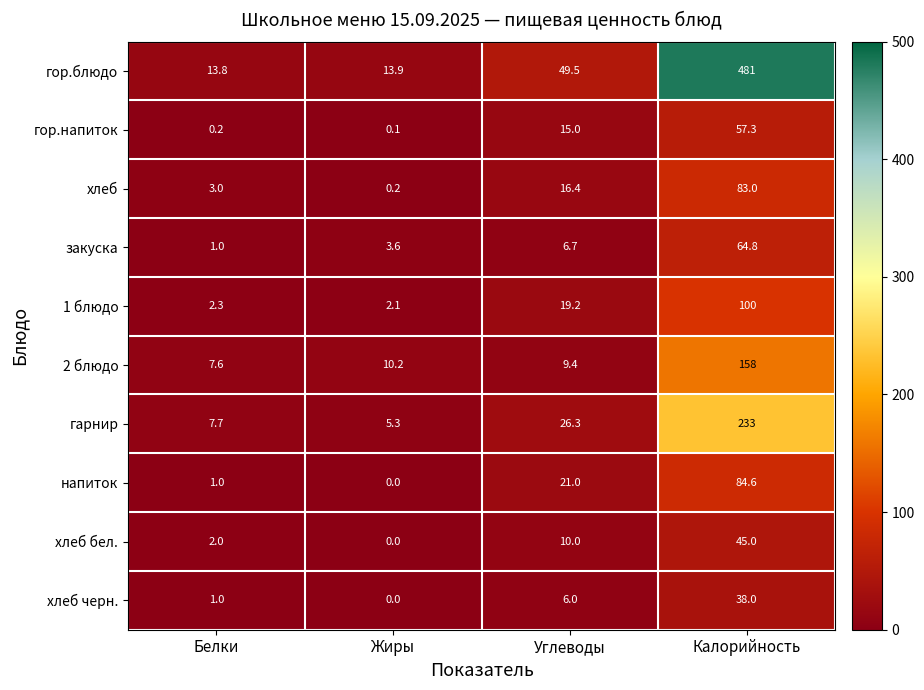

At which label does напиток reach its minimum?

Жиры